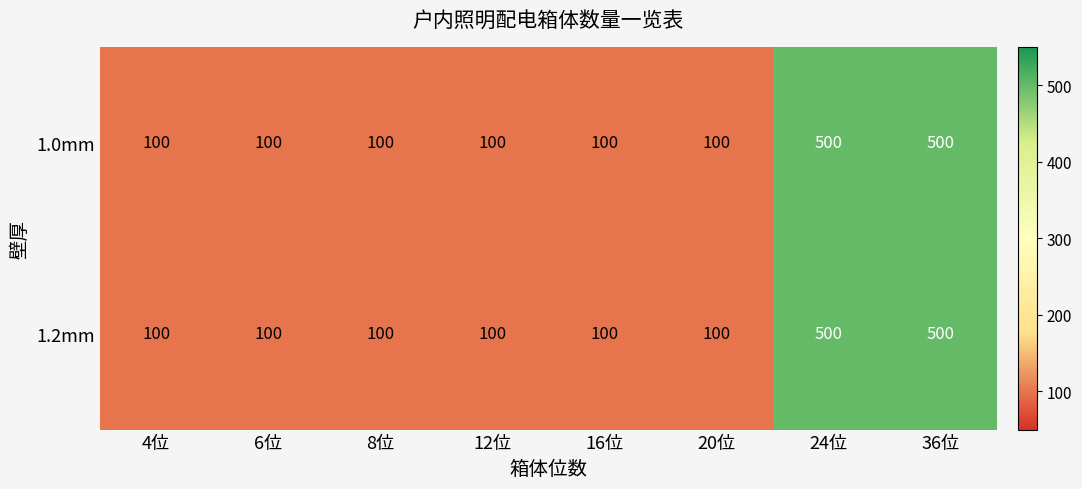

Reading left to right, list all the values displayed in this chart.

1.0mm: 4位=100	6位=100	8位=100	12位=100	16位=100	20位=100	24位=500	36位=500
1.2mm: 4位=100	6位=100	8位=100	12位=100	16位=100	20位=100	24位=500	36位=500